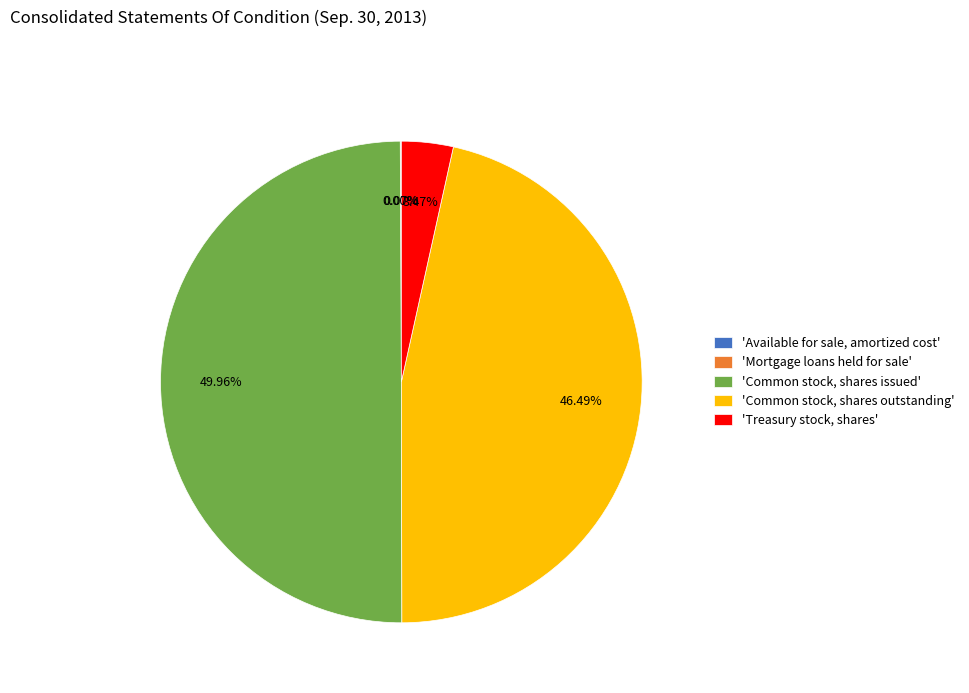

Is 'Common stock, shares outstanding' the majority of the pie?

No